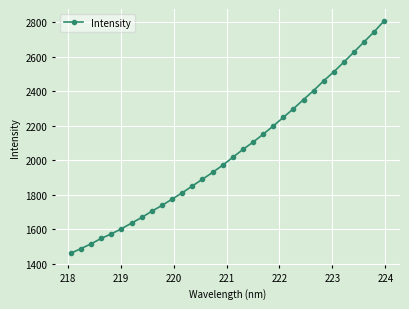

What is the greatest value displayed?

2808.4